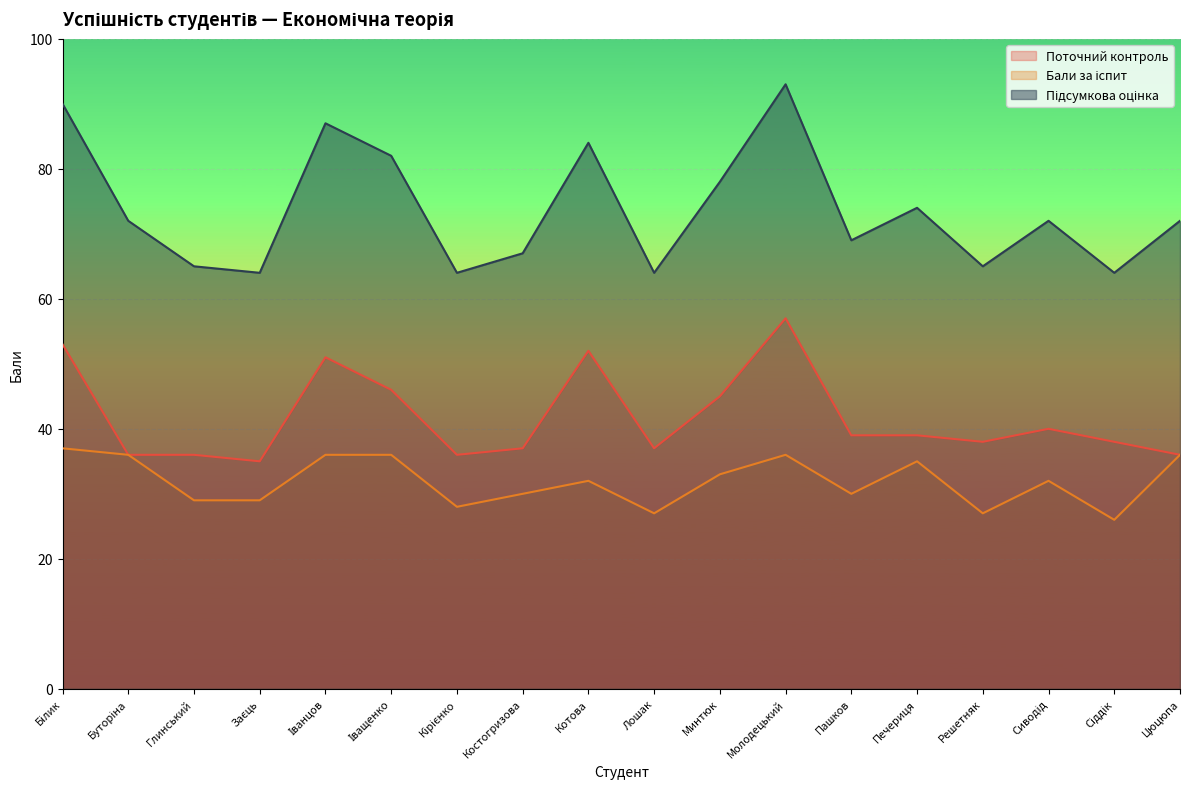

Rank the categories by Бали за іспит value from highest to lowest.

Білик, Буторіна, Іванцов, Іващенко, Молодецький, Цюцюпа, Печериця, Минтюк, Котова, Сиводід, Костогризова, Пашков, Глинський, Заєць, Кірієнко, Лошак, Решетняк, Сіддік